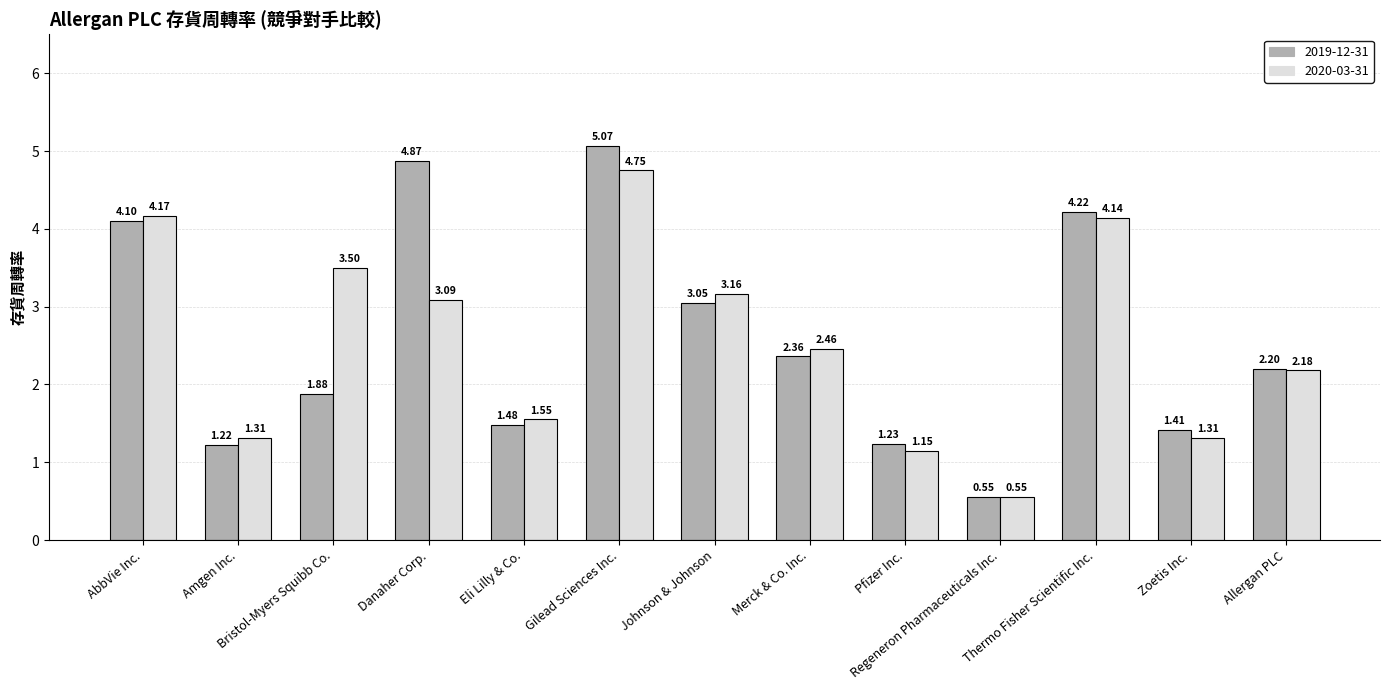

What is the difference between the highest and lowest values at Amgen Inc.?

0.1